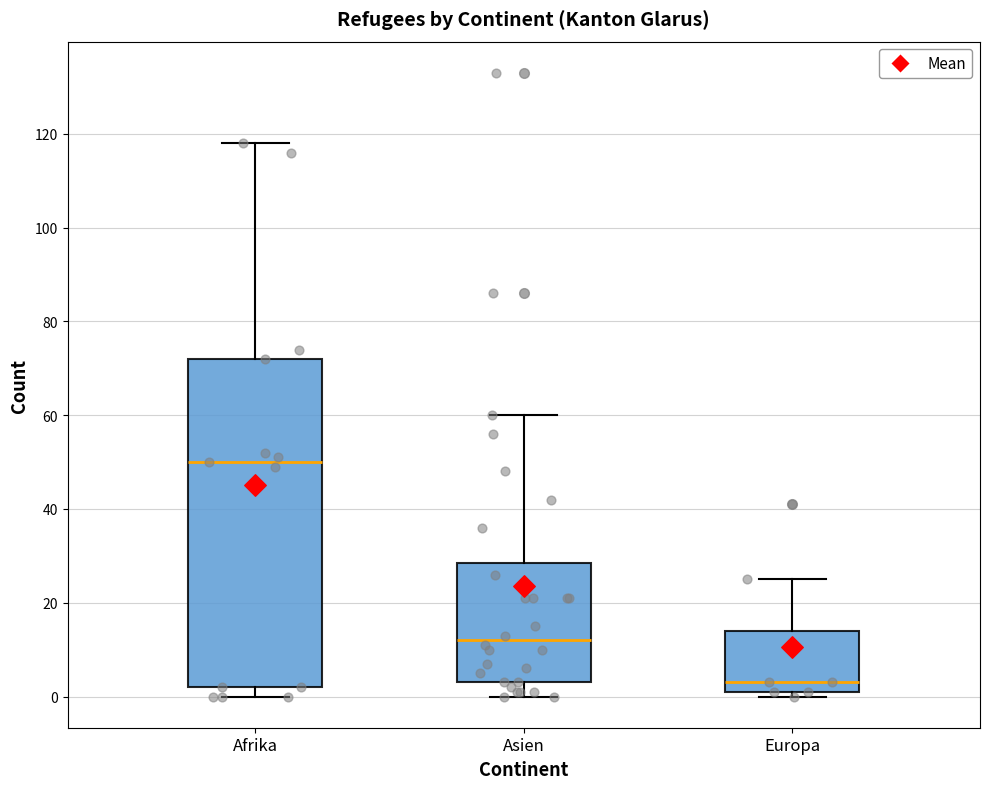

Where does the upper whisker of the box for Asien end on the y-axis? The values are not printed on the chart, so give them approximately, as read against the axis.

60